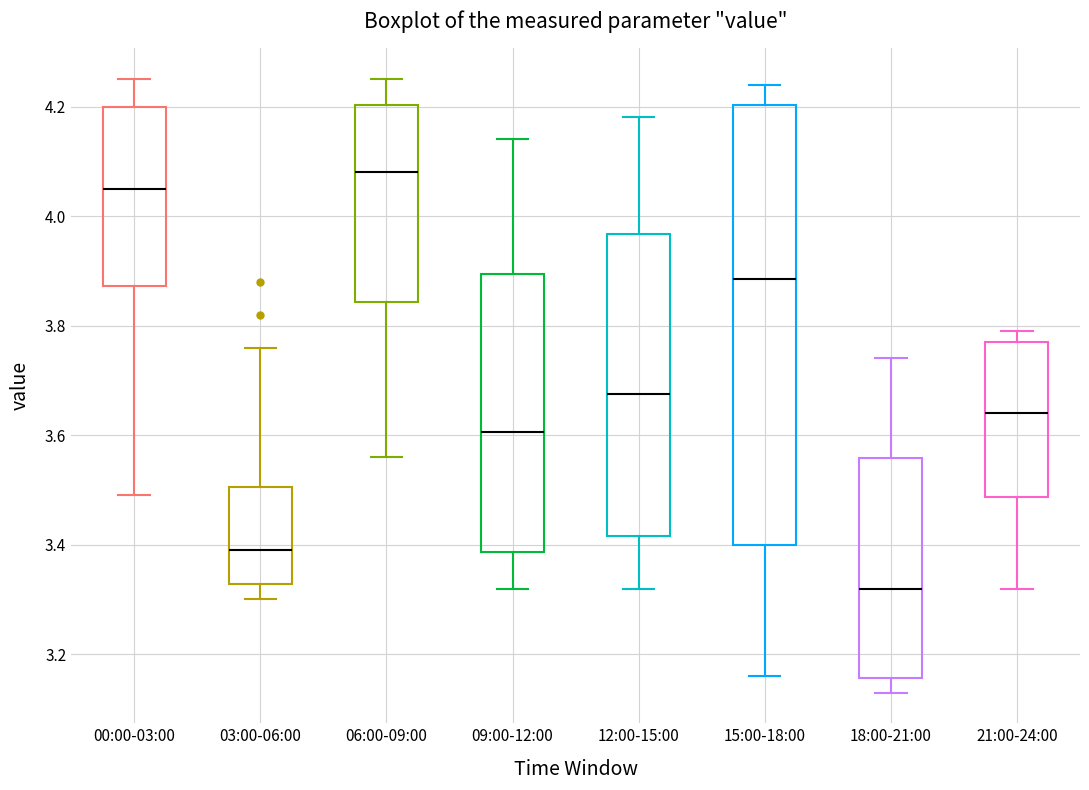

Which box's median line is the highest?

06:00-09:00